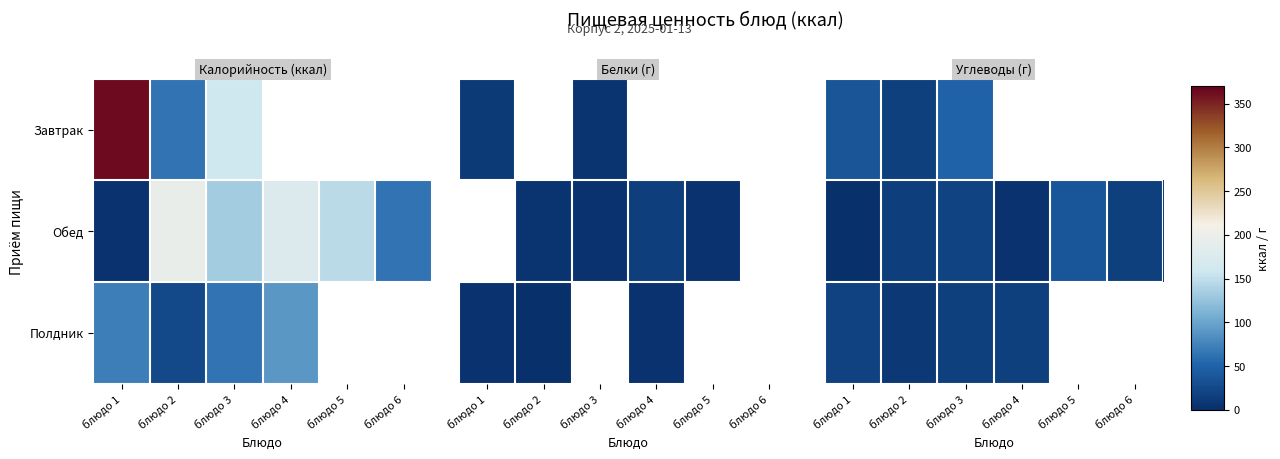

List the labels in order of Завтрак value, smallest first.

блюдо 2, блюдо 1, блюдо 3, блюдо 4, блюдо 5, блюдо 6